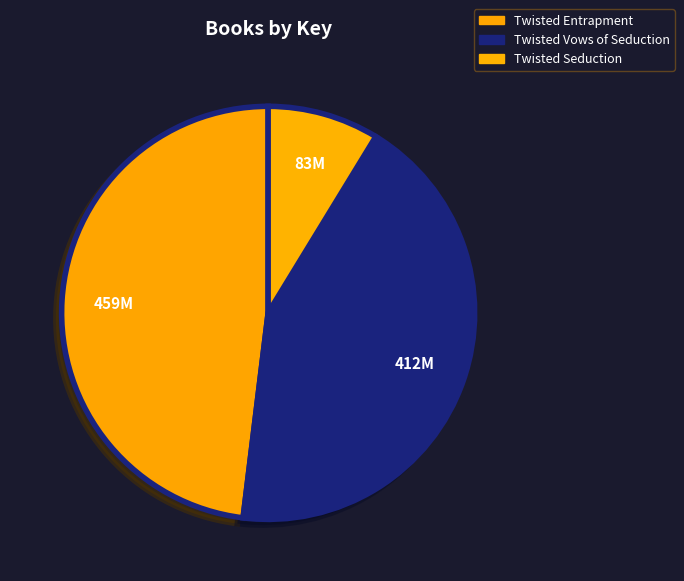

To the nearest percent, what portion does Twisted Seduction represent?

9%